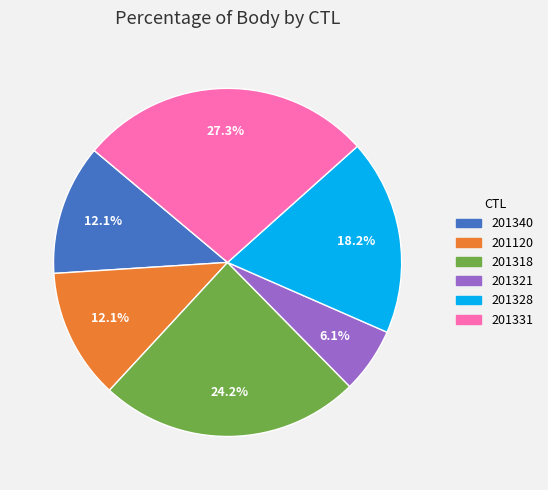

Is there any slice that represents more than half of the pie?

No